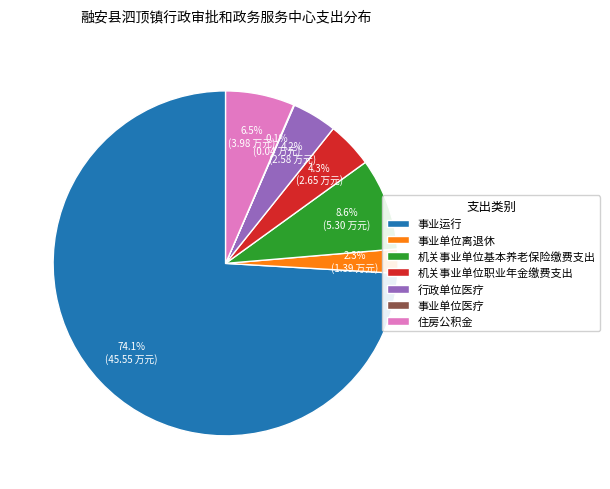

What is the largest slice in the pie chart?

事业运行